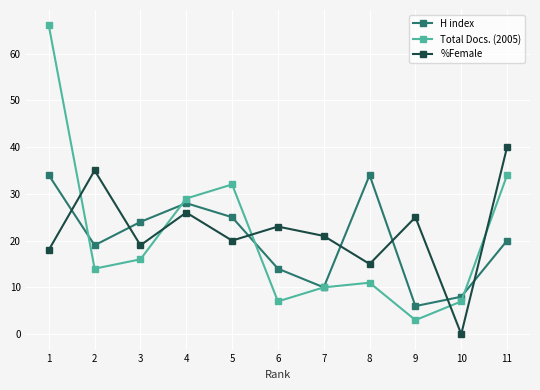

Rank the series at 1 from lowest to highest value.

%Female, H index, Total Docs. (2005)